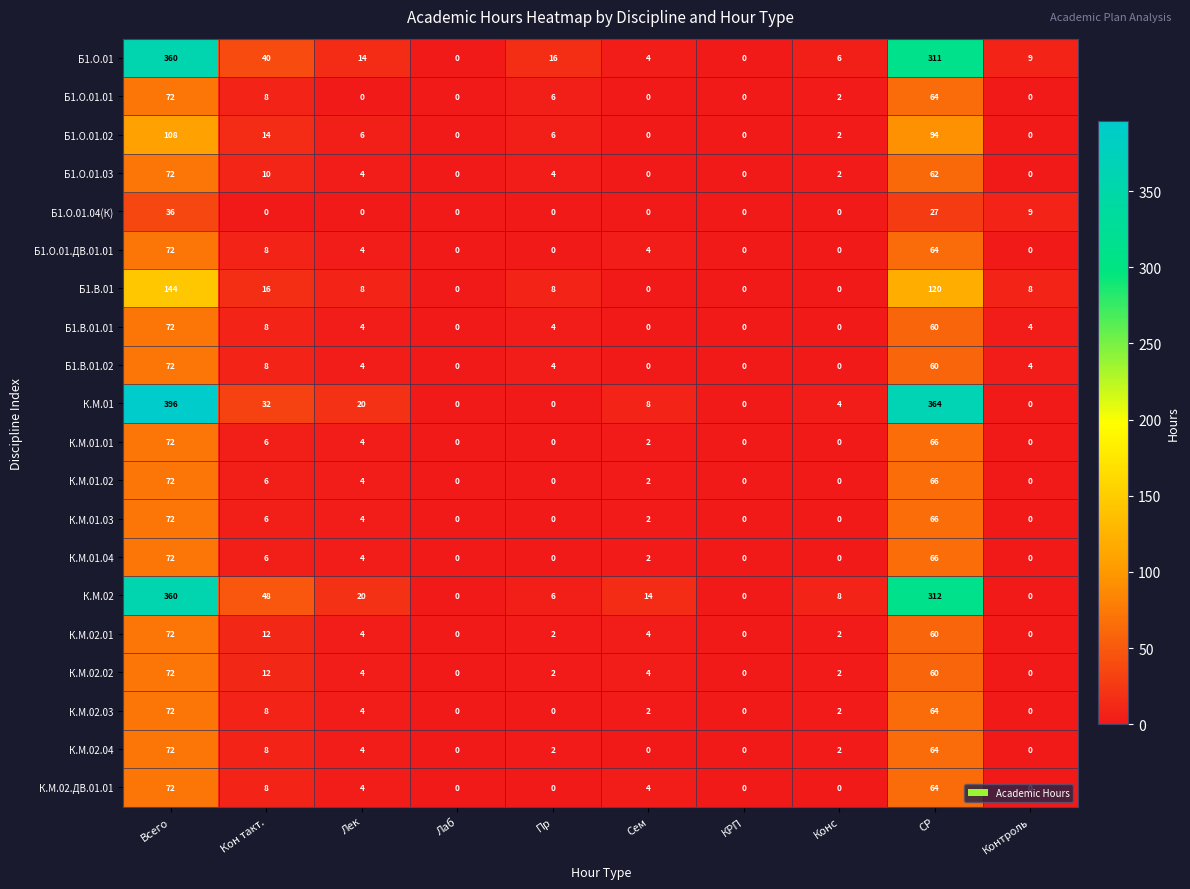

How many data points in К.М.02.ДВ.01.01 are less than 4?

5